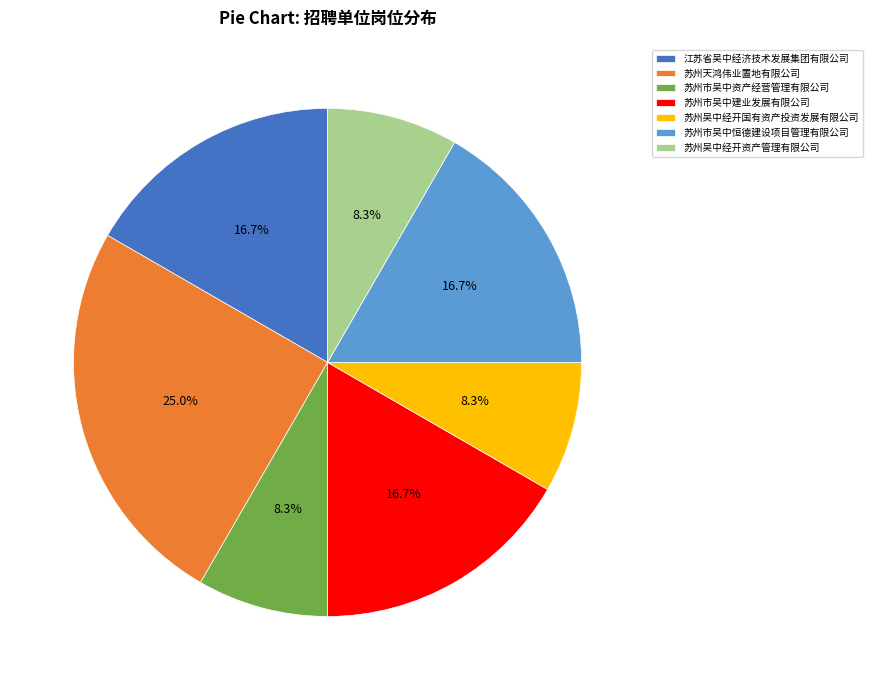

Count the number of slices in the pie.

7